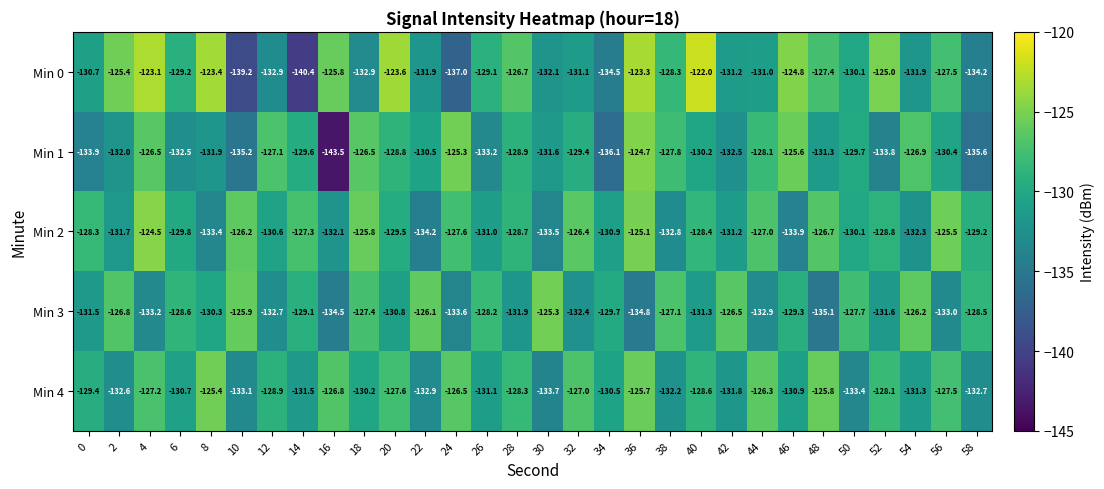

What is the difference between the maximum and second lowest values in the Min 2 series?

9.4